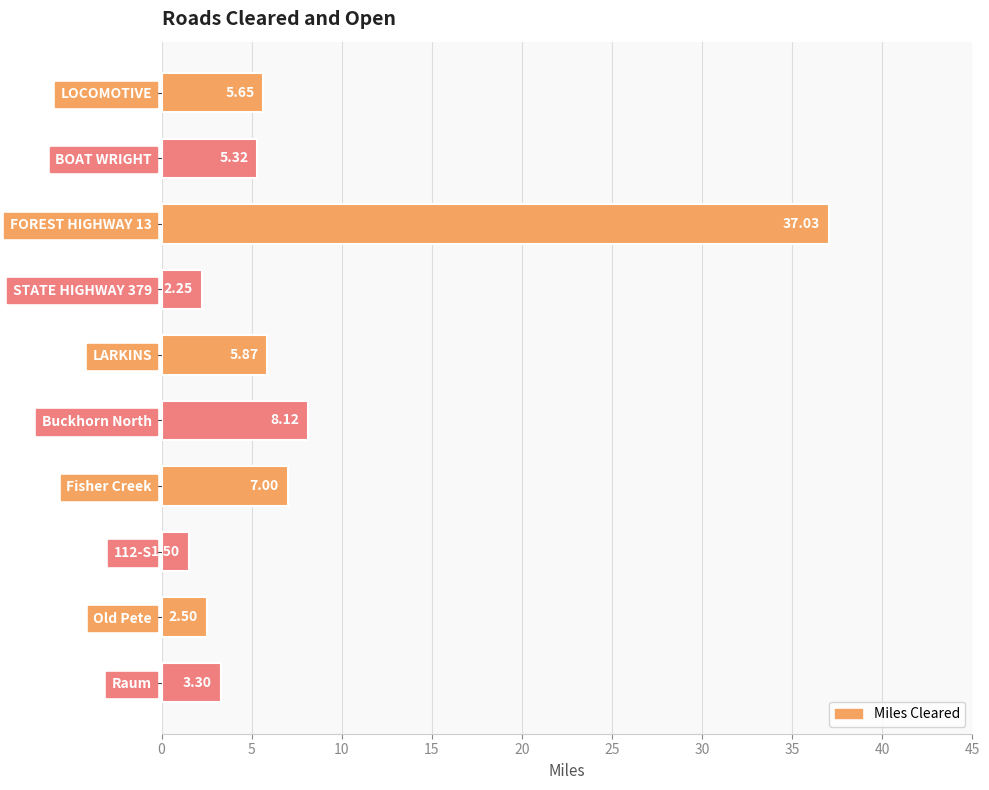

What is the label of the 2nd bar from the bottom?

Old Pete